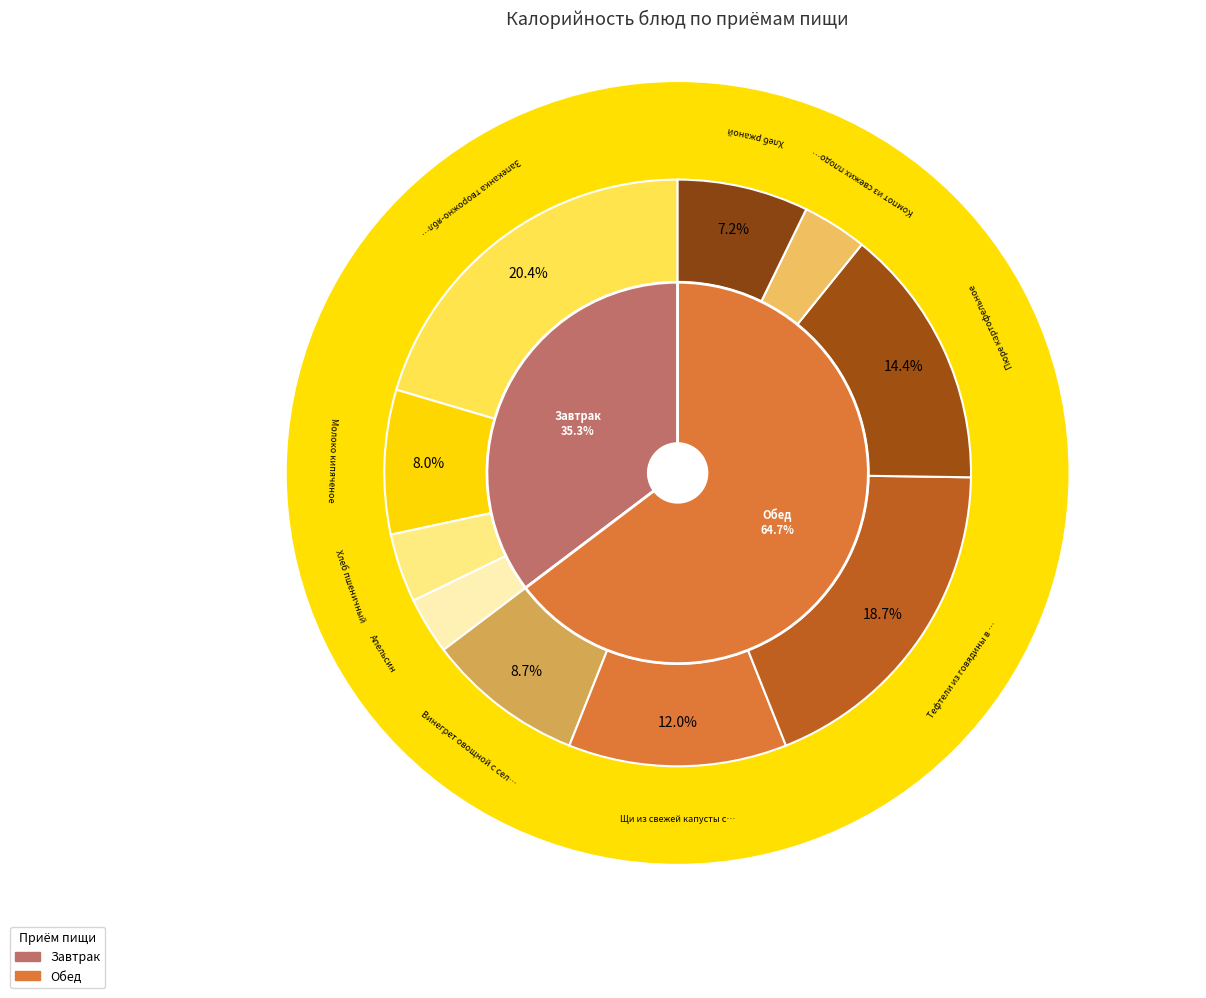

Count the number of slices in the pie.

10